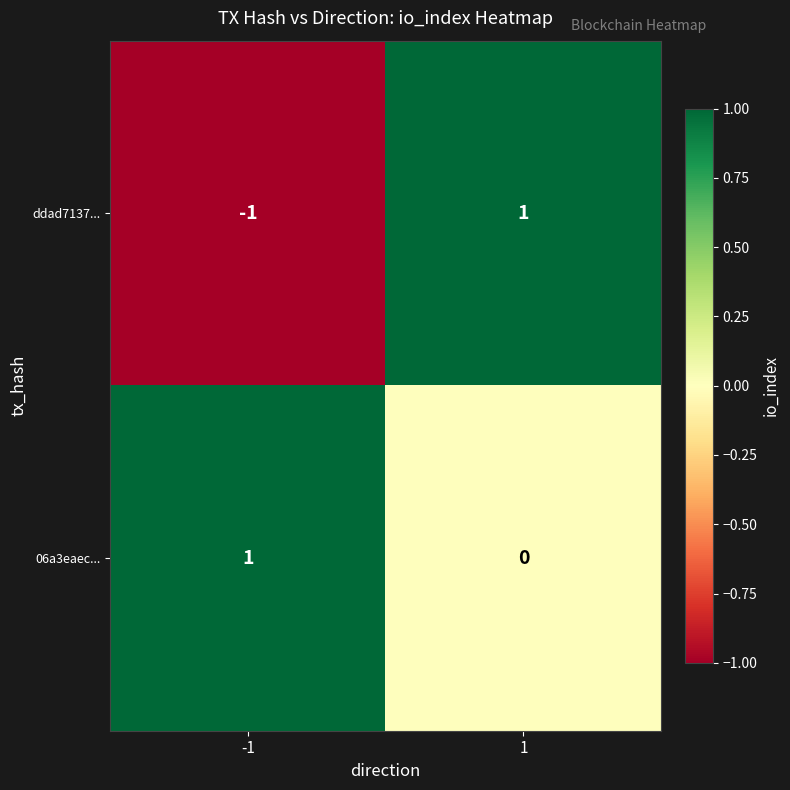

List the labels in order of 06a3eaec... value, smallest first.

1, -1